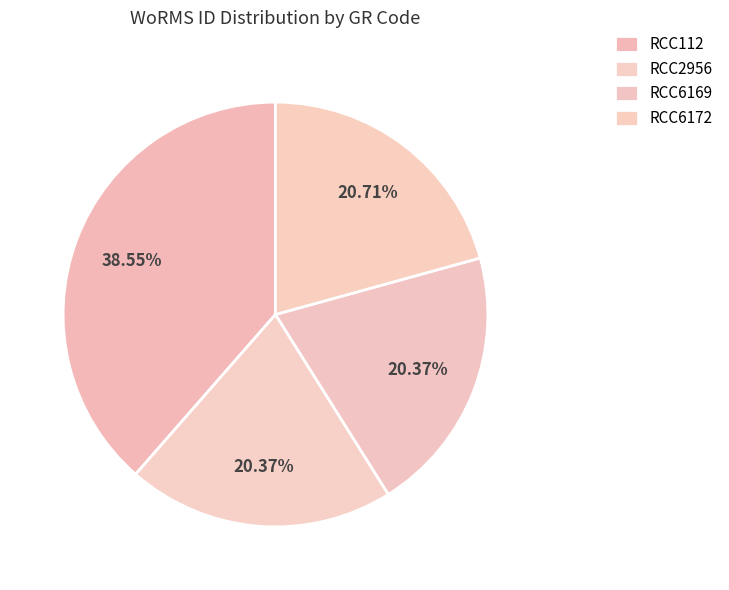

What is the largest slice in the pie chart?

RCC112